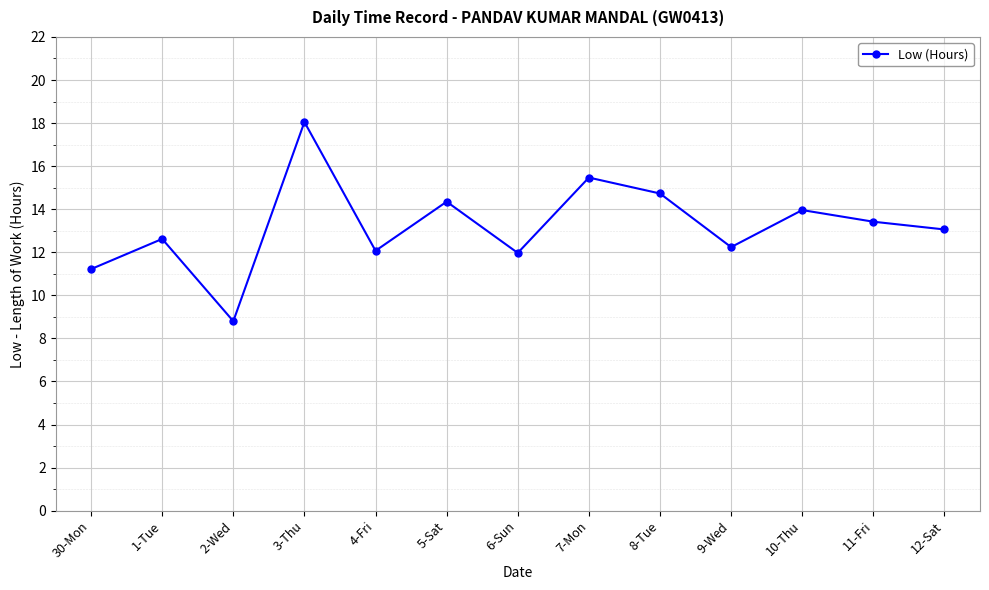

True or false: there are more than 2 points higher than both neighbors.

True